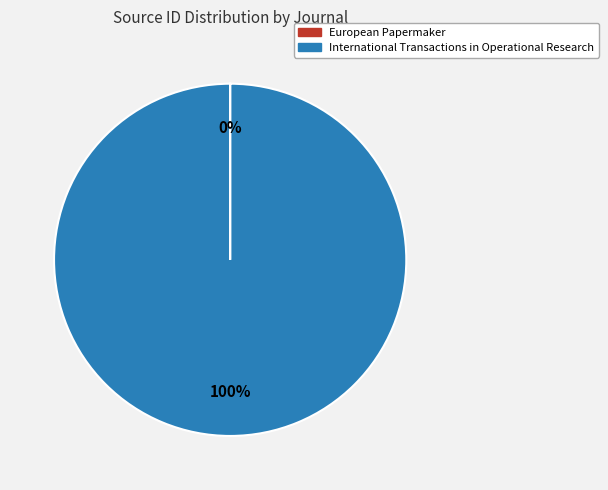

What is the largest slice in the pie chart?

International Transactions in Operational Research